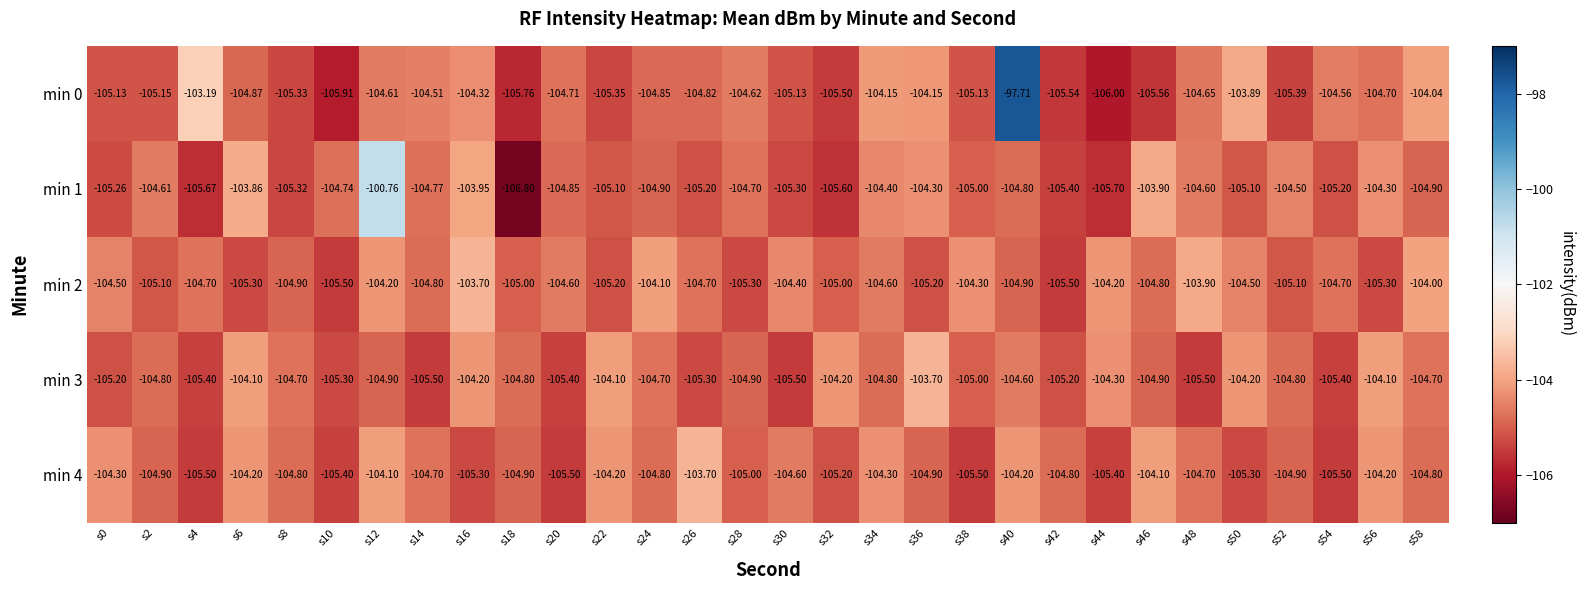

Is the value of min 4 at s52 greater than the value of min 0 at s12?

No